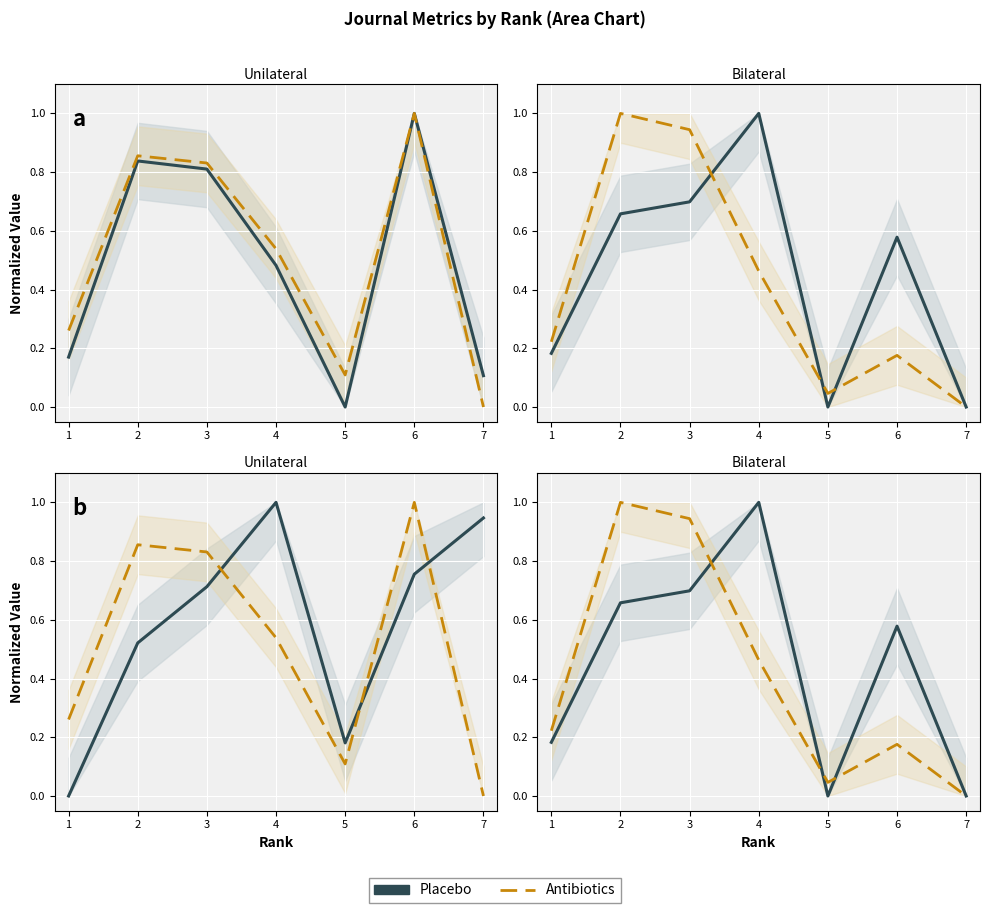

The Placebo series shows 0.2 at 3. True or false?

False